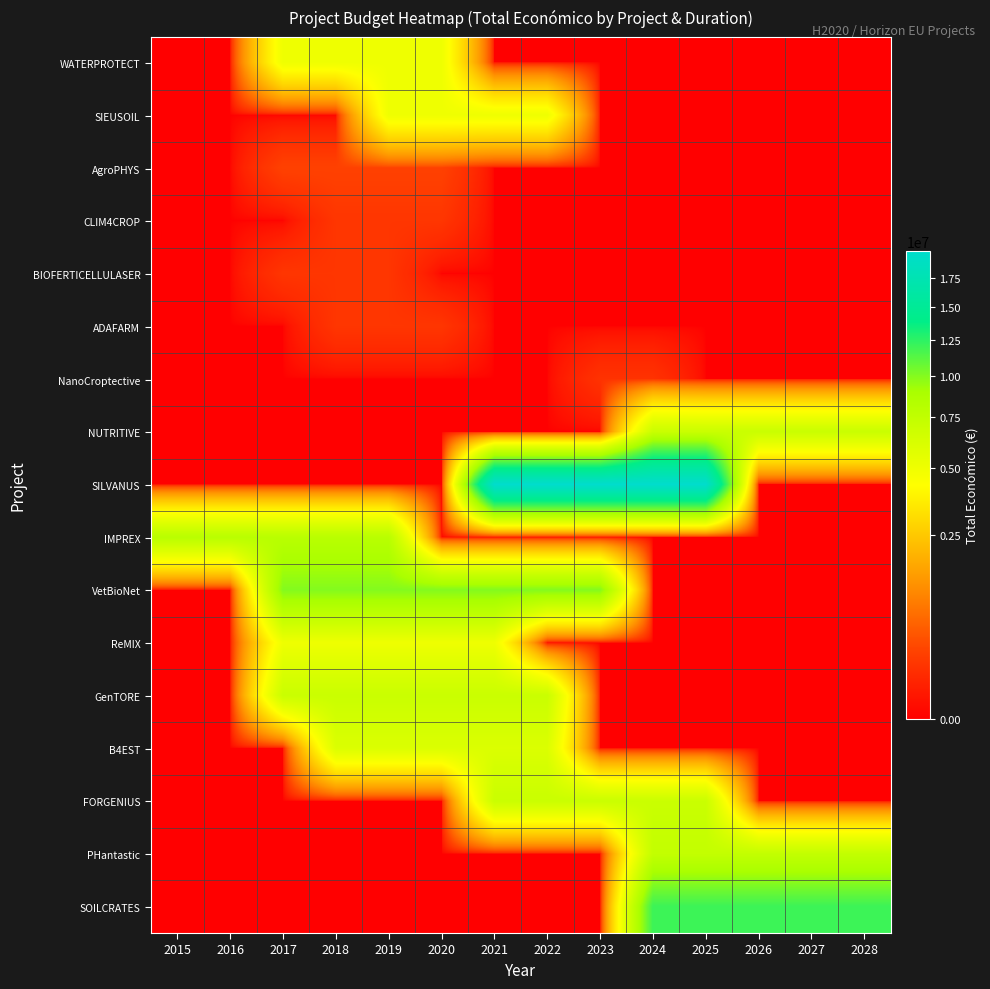

What is the difference between the highest and lowest values at 2017?

9999140